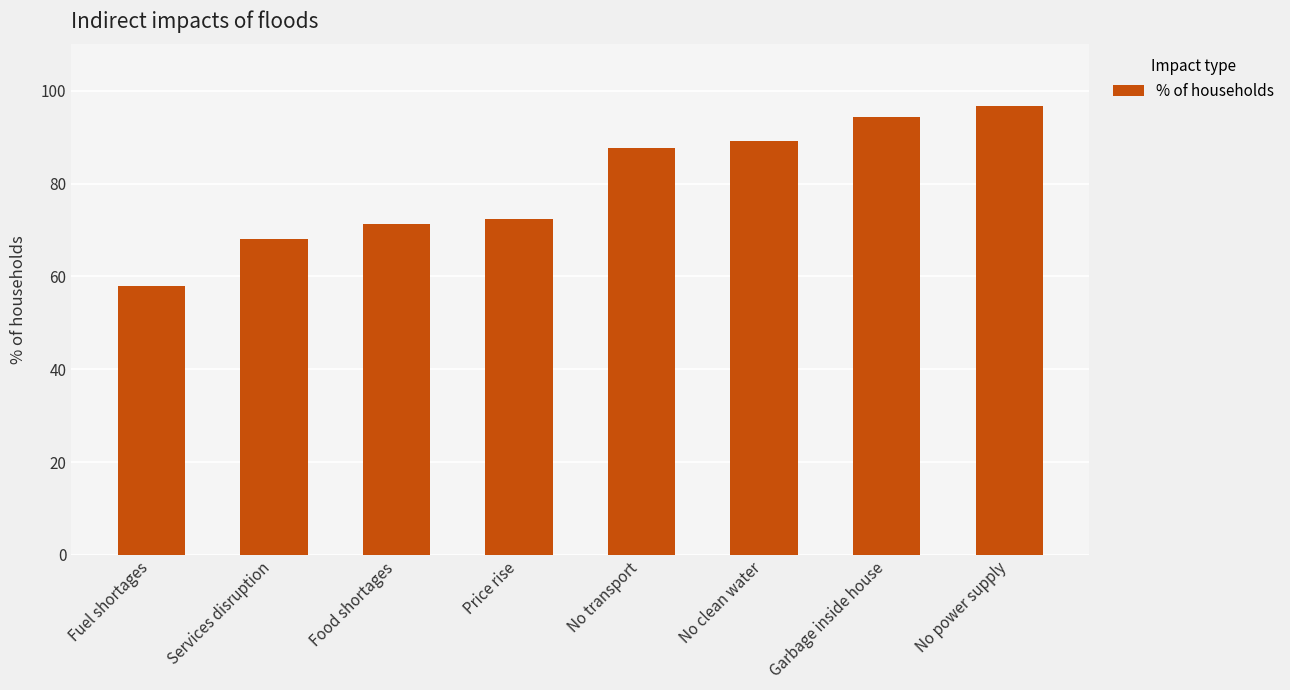

Reading left to right, extract all data points from this chart.

58.0	68.1	71.3	72.3	87.6	89.2	94.3	96.8